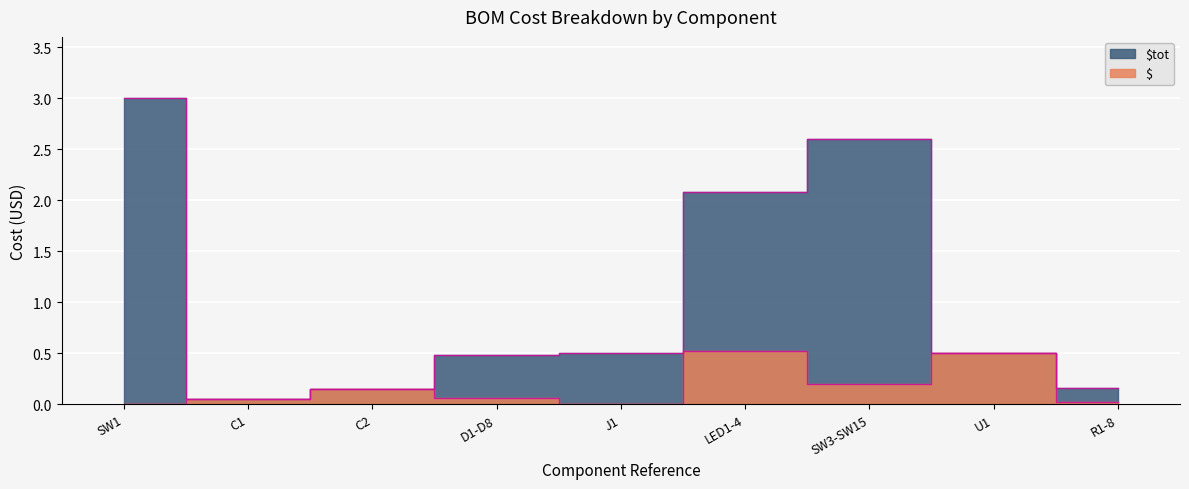

The $tot series shows 0.7 at LED1-4. True or false?

False